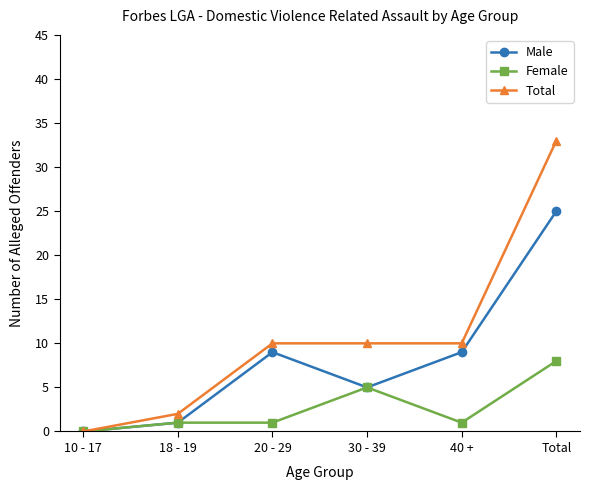

Rank the series by their maximum value, from highest to lowest.

Total, Male, Female